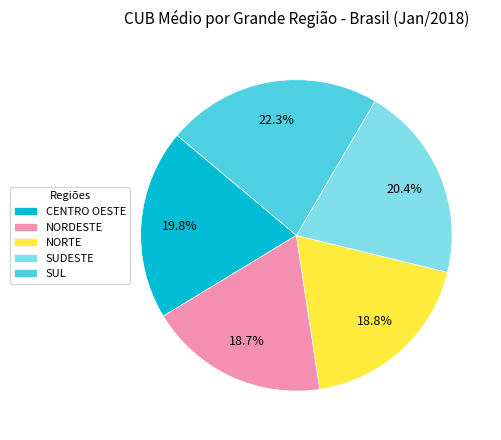

Combined, do SUDESTE and NORDESTE account for over 50%?

No